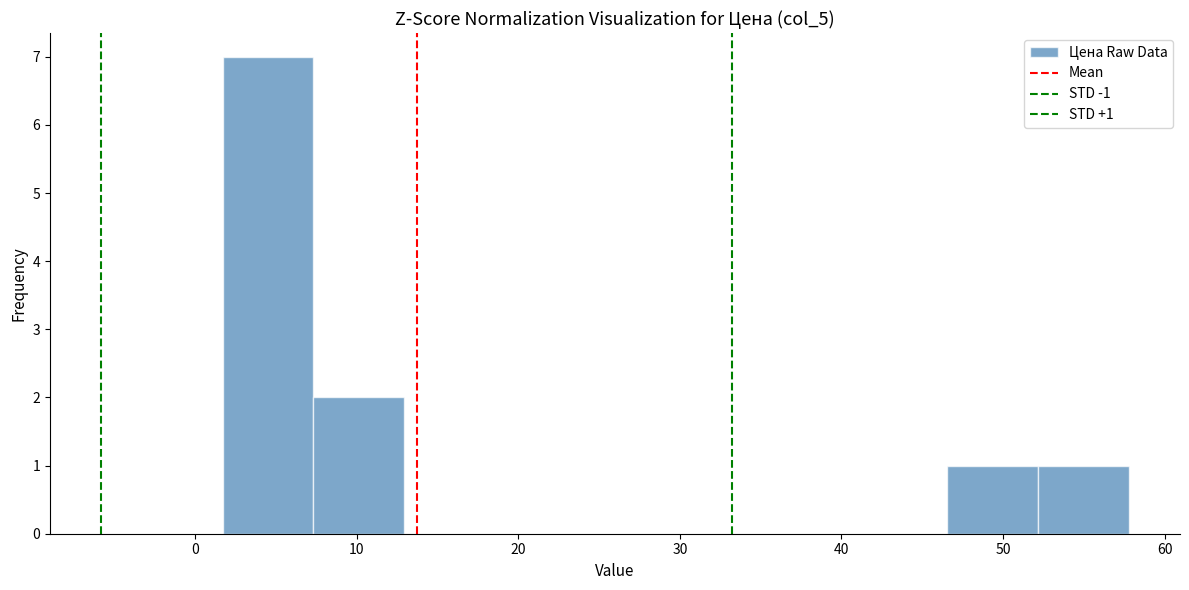

Over which range of the x-axis is the bar tallest?

2 to 7